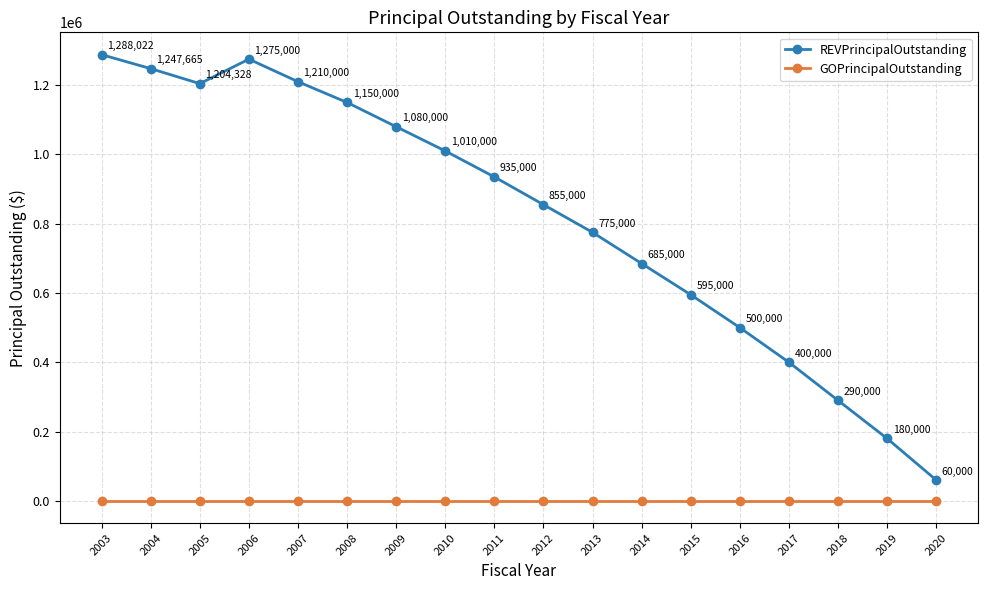

What is the total value across all series at 2011?

935000.0